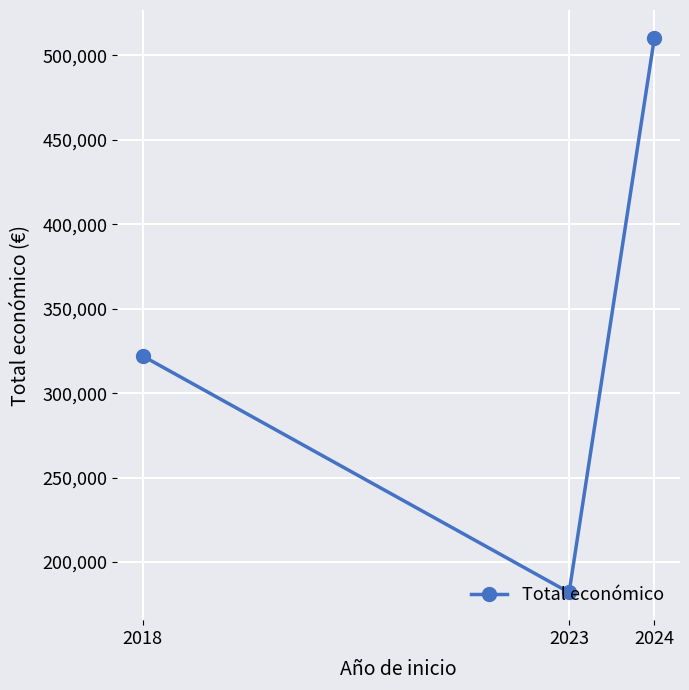

List the labels in order of value, largest first.

2024, 2018, 2023